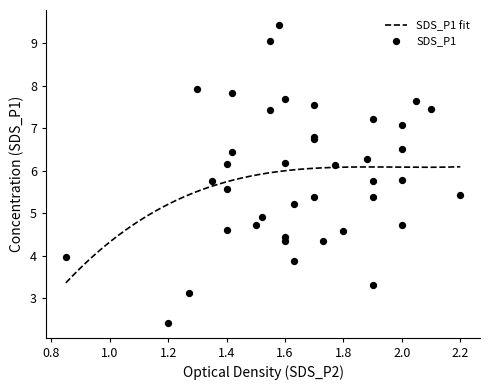

Which series has the widest spread of Y values?

SDS_P1